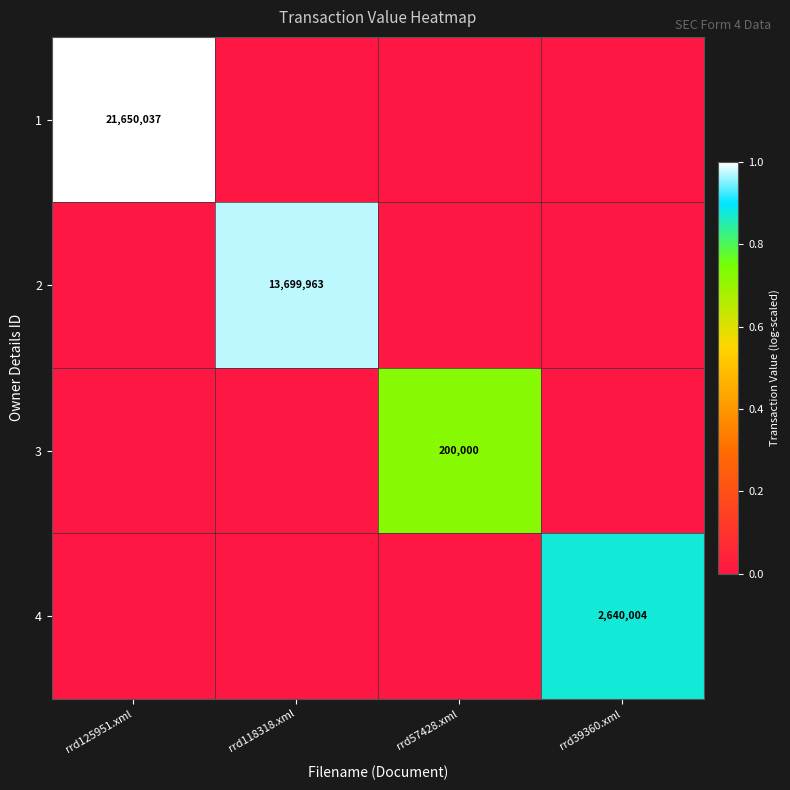

At how many categories does at least one series exceed 0?

4